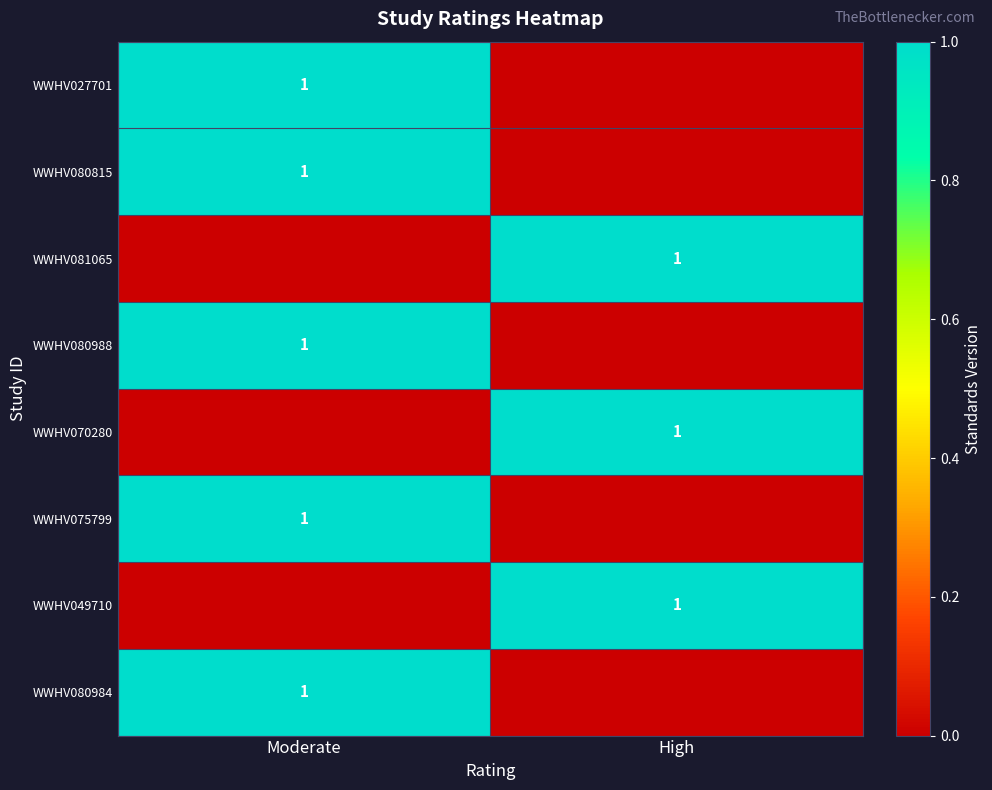

The WWHV027701 series shows 1 at Moderate. True or false?

True